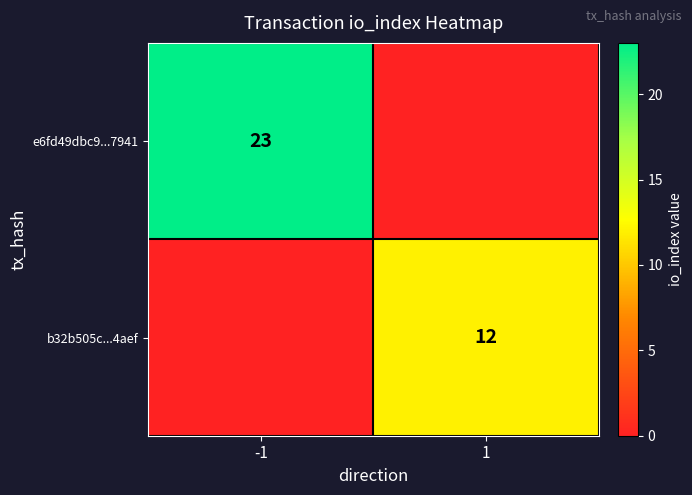

The b32b505c...4aef series shows 12 at 1. True or false?

True